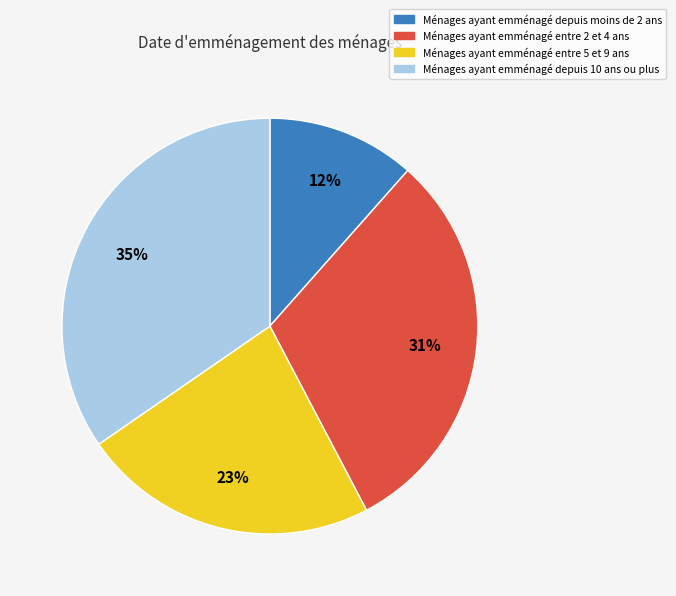

To the nearest percent, what is the difference between the largest and smallest slice percentages?

23%